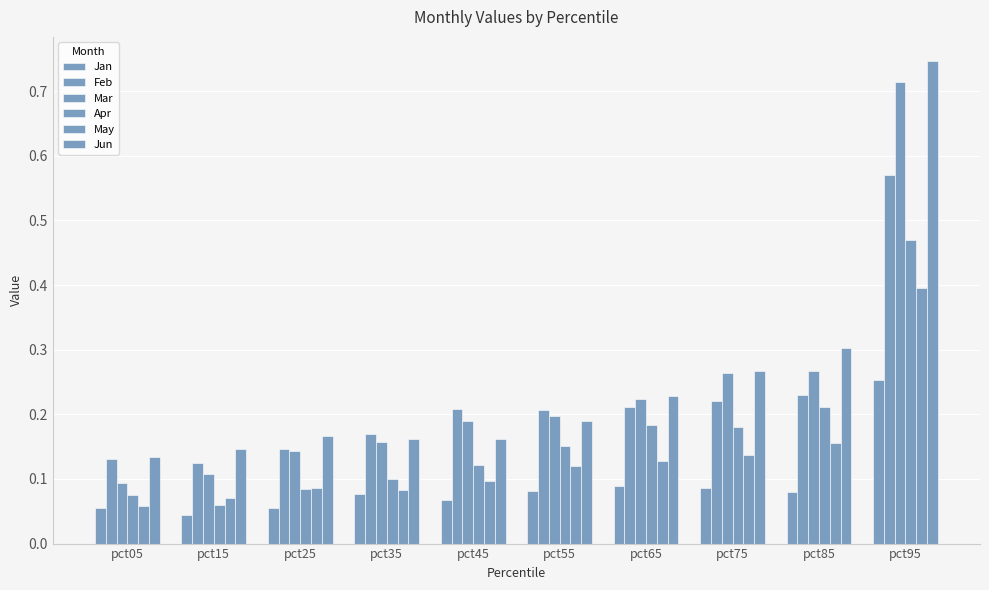

Are the bars horizontal?

No